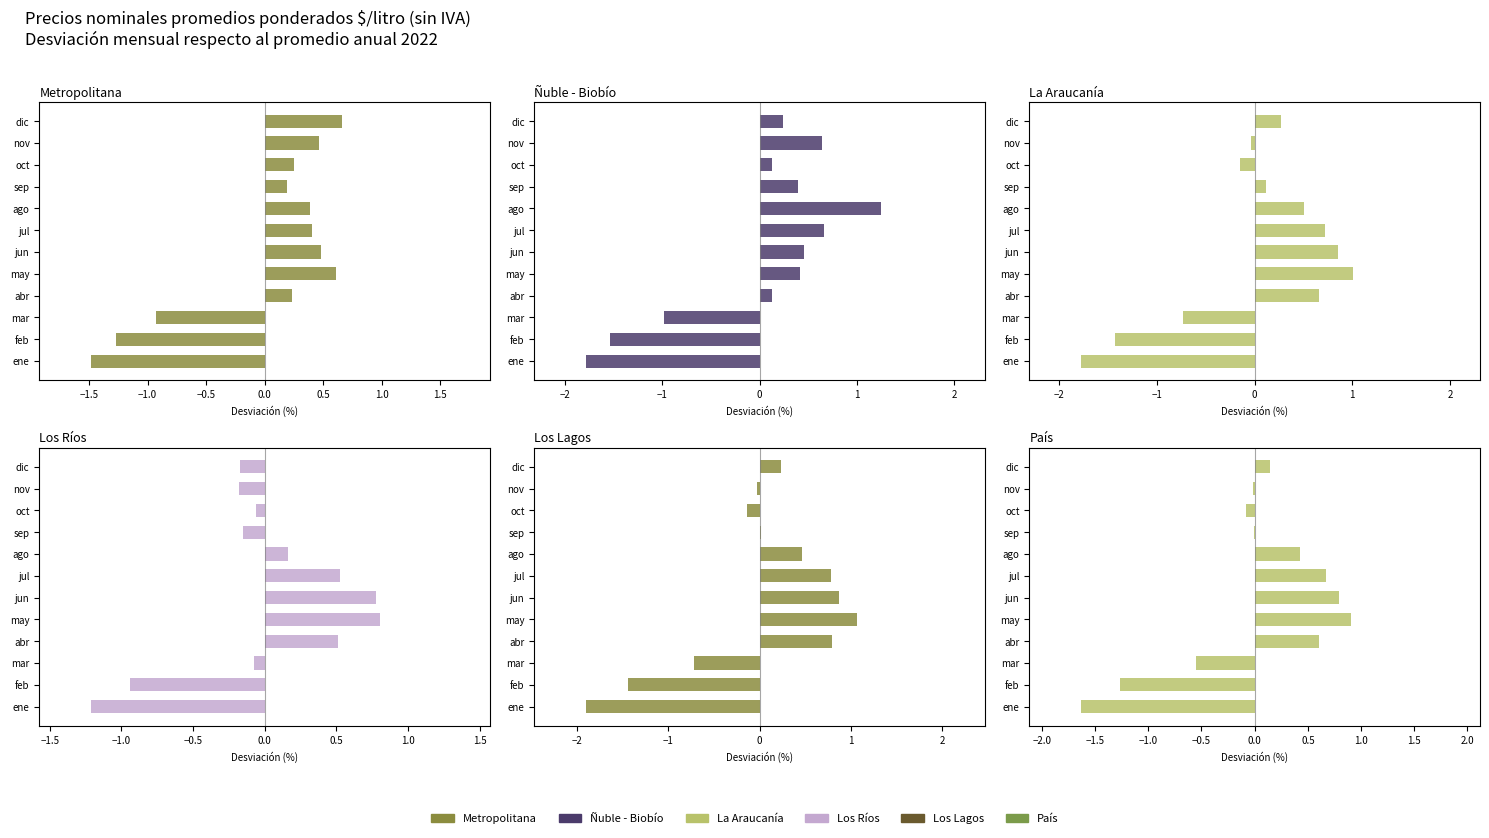

Reading left to right, transcribe all the data shown in this chart.

Metropolitana: -1.5	-1.3	-0.9	0.2	0.6	0.5	0.4	0.4	0.2	0.3	0.5	0.7
Ñuble - Biobío: -1.8	-1.5	-1.0	0.1	0.4	0.5	0.7	1.2	0.4	0.1	0.6	0.2
La Araucanía: -1.8	-1.4	-0.7	0.7	1.0	0.9	0.7	0.5	0.1	-0.2	-0.0	0.3
Los Ríos: -1.2	-0.9	-0.1	0.5	0.8	0.8	0.5	0.2	-0.2	-0.1	-0.2	-0.2
Los Lagos: -1.9	-1.4	-0.7	0.8	1.1	0.9	0.8	0.5	0.0	-0.1	-0.0	0.2
País: -1.6	-1.3	-0.5	0.6	0.9	0.8	0.7	0.4	-0.0	-0.1	-0.0	0.1